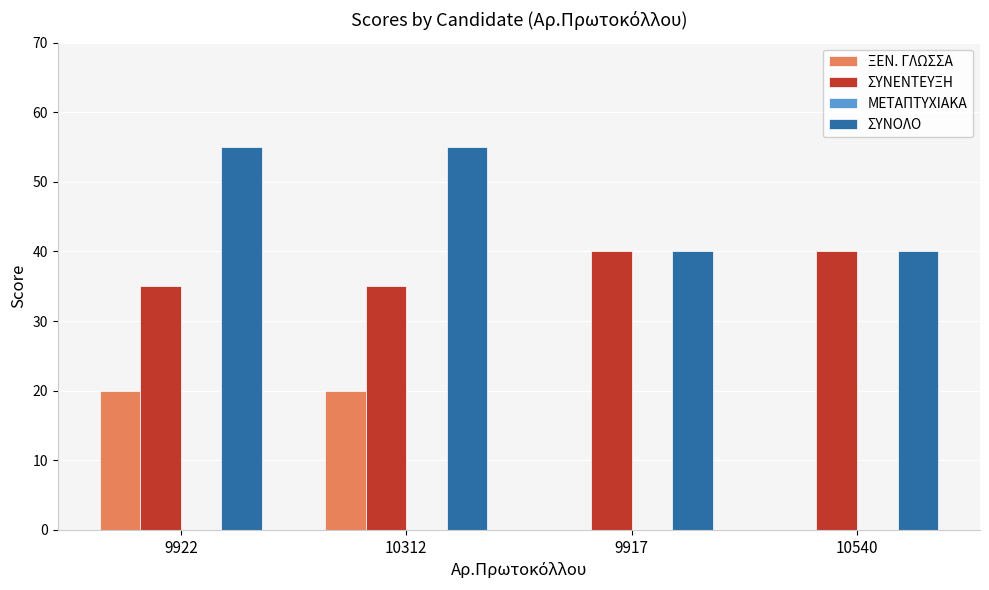

What is the highest value of the ΣΥΝΕΝΤΕΥΞΗ series?

40